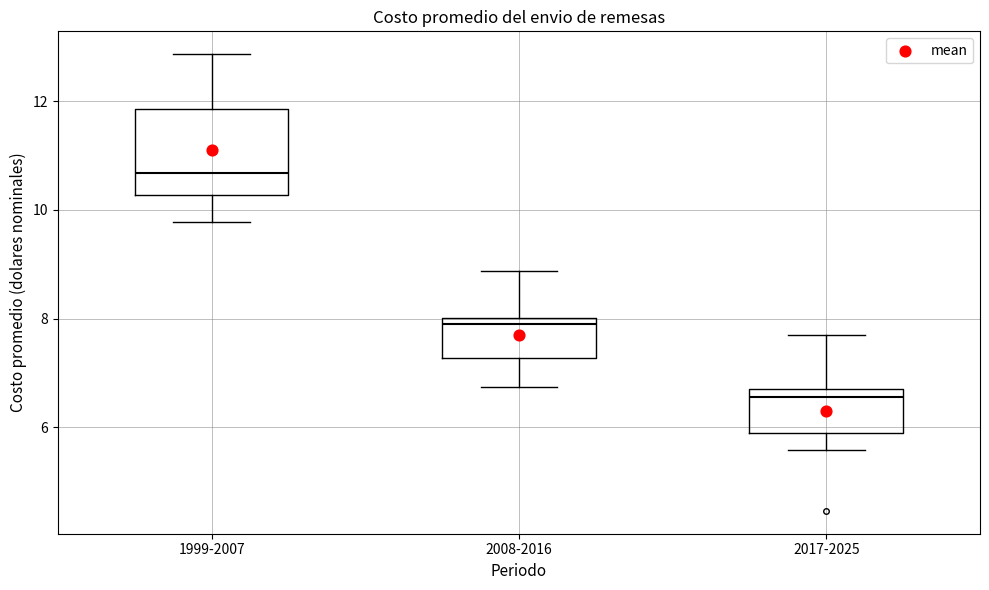

Which box's median line is the highest?

1999-2007